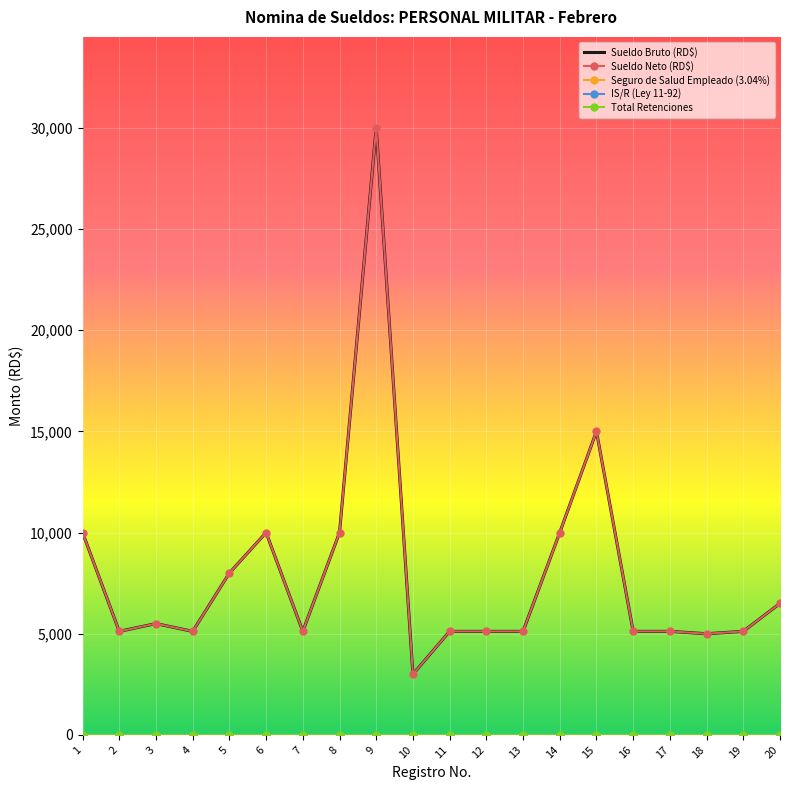

True or false: Sueldo Neto (RD$) and Total Retenciones cross at least once.

False